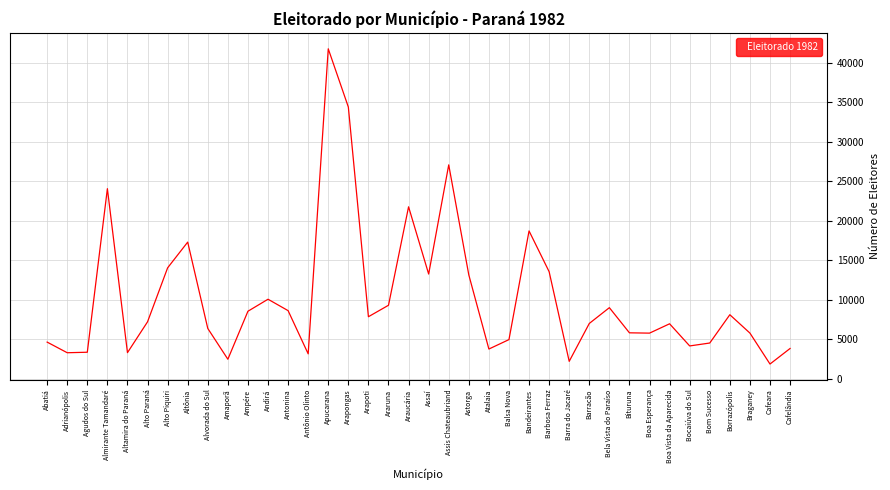

At which category does the chart reach its peak across all series?

Apucarana